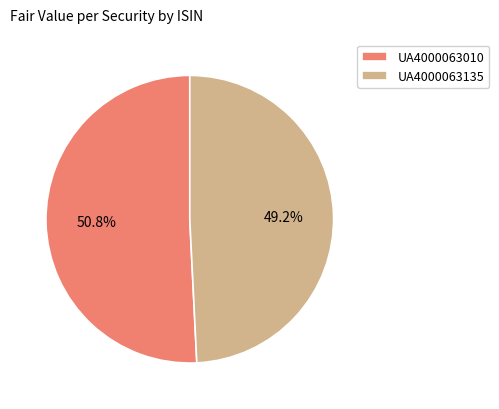

Count the number of slices in the pie.

2